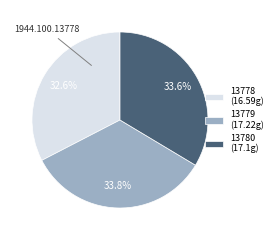

Approximately how many times larger is the value at 13779 (17.22g) compared to 13780 (17.1g)?

1.0